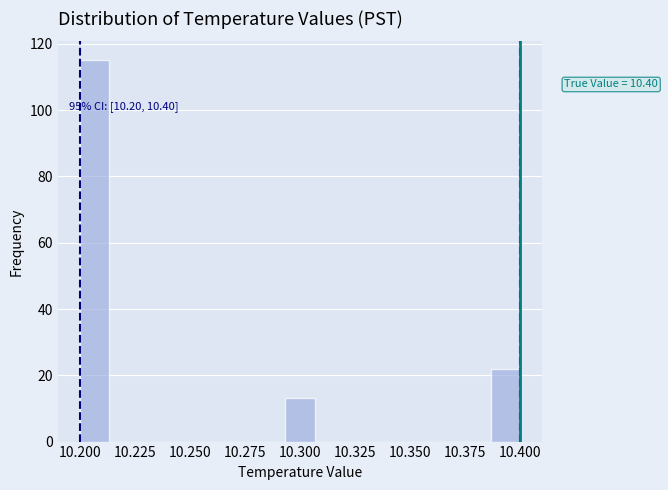

Read against the x-axis, roughly where is the centre of the tallest bar?

10.205